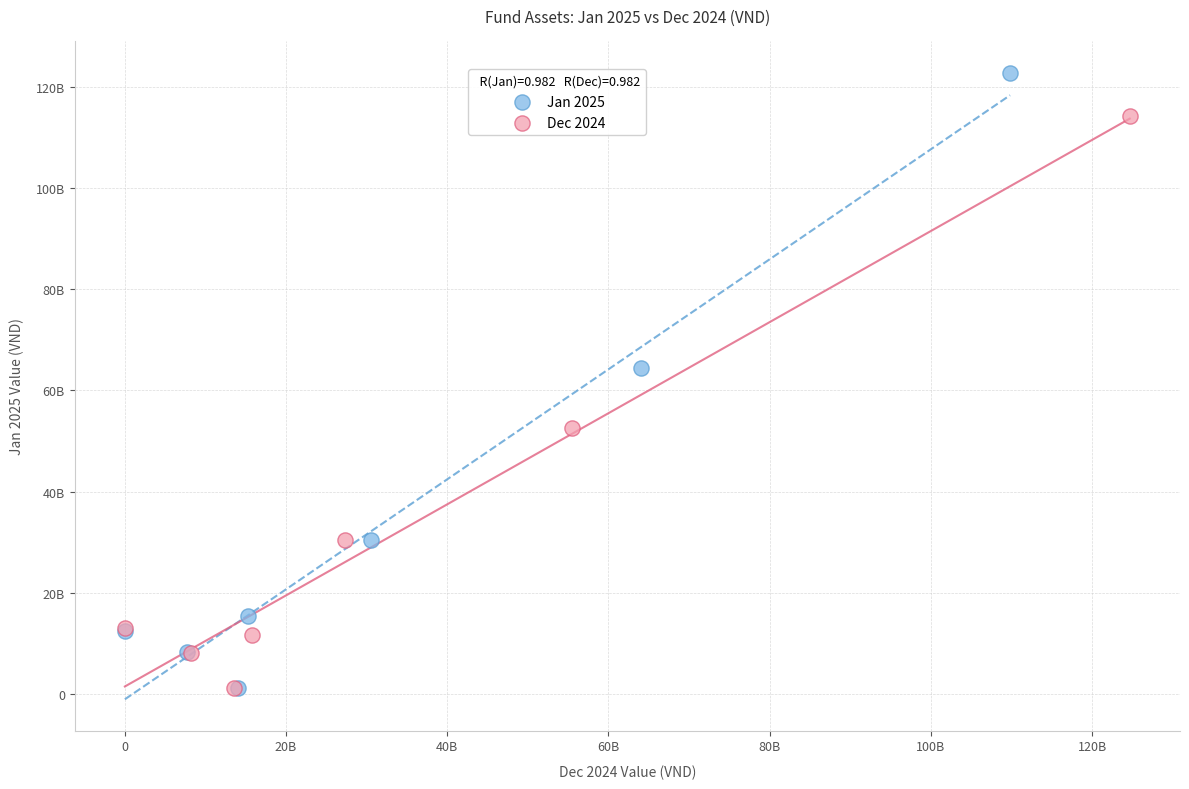

Which series reaches the maximum Y coordinate?

Jan 2025